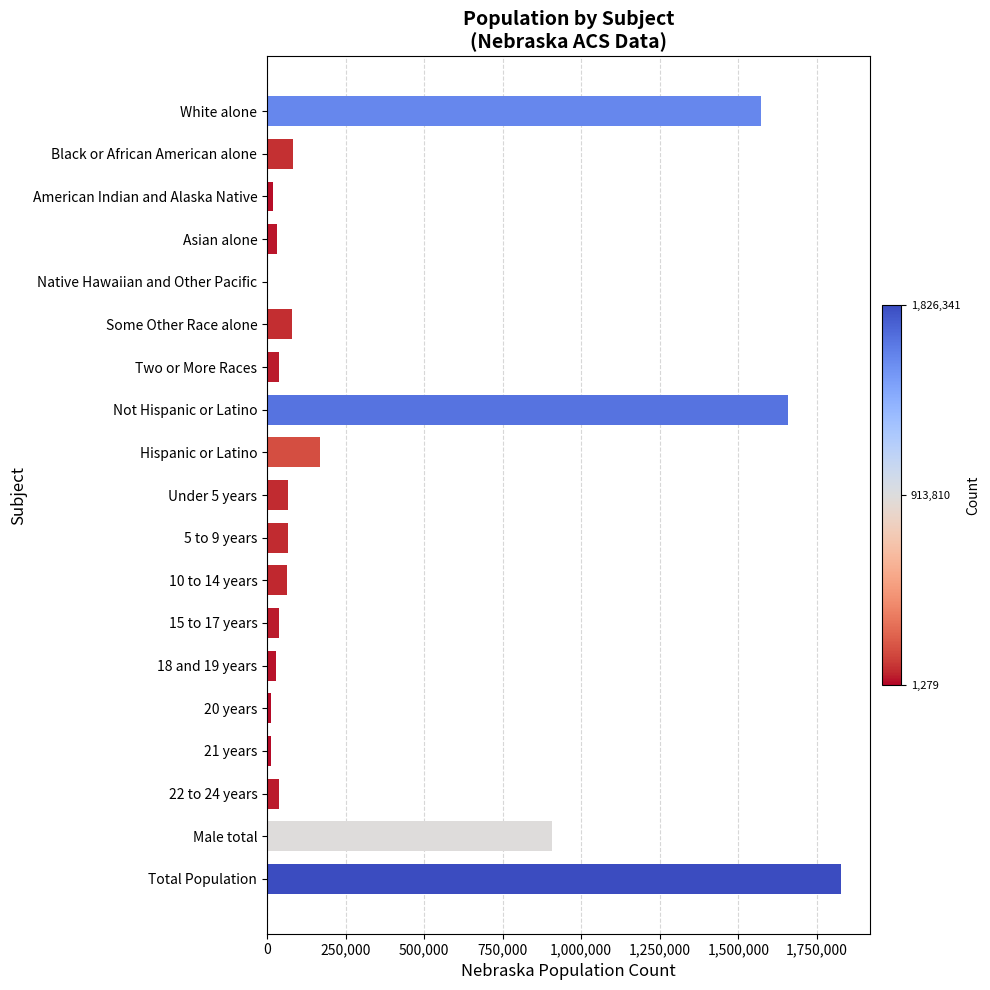

Is it true that the value at Not Hispanic or Latino is 725884?

False